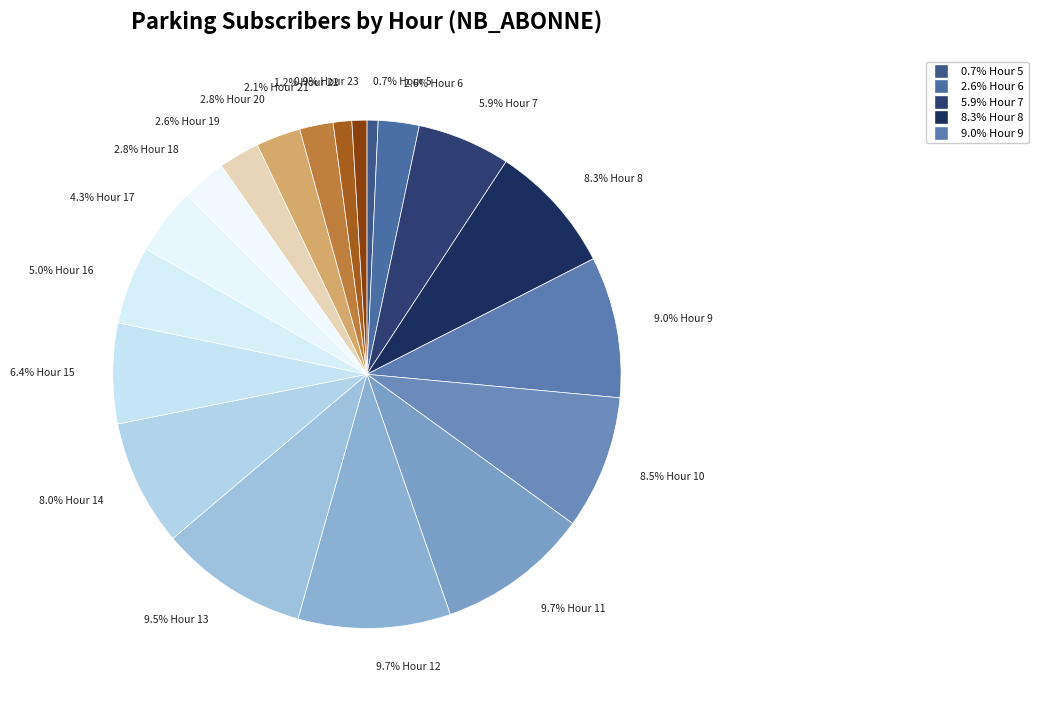

To the nearest percent, what is the average slice percentage?

5%